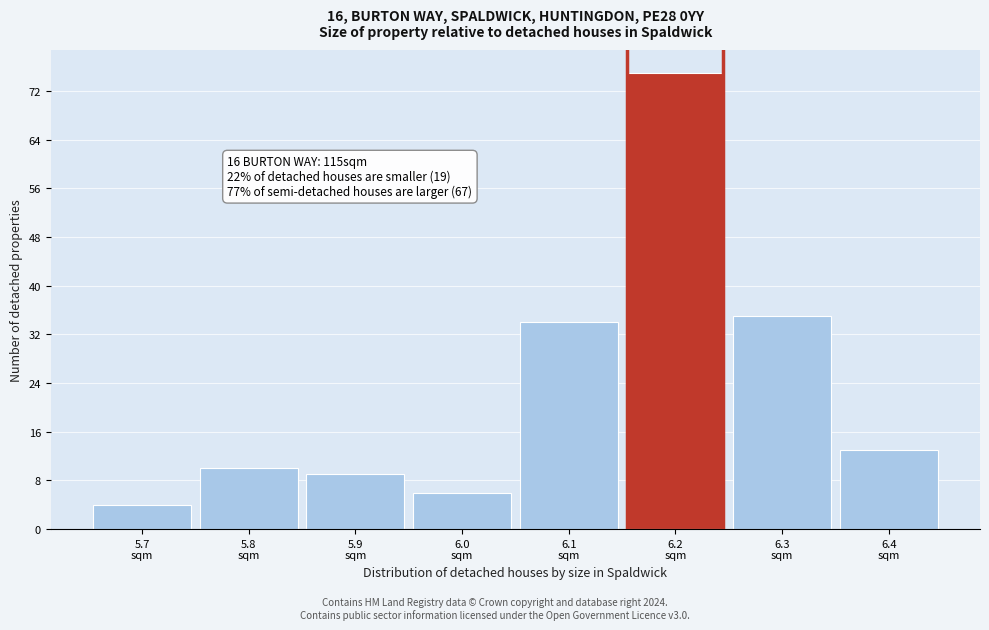

Reading left to right, what are all the values shown in this chart?

4	10	9	6	34	75	35	13